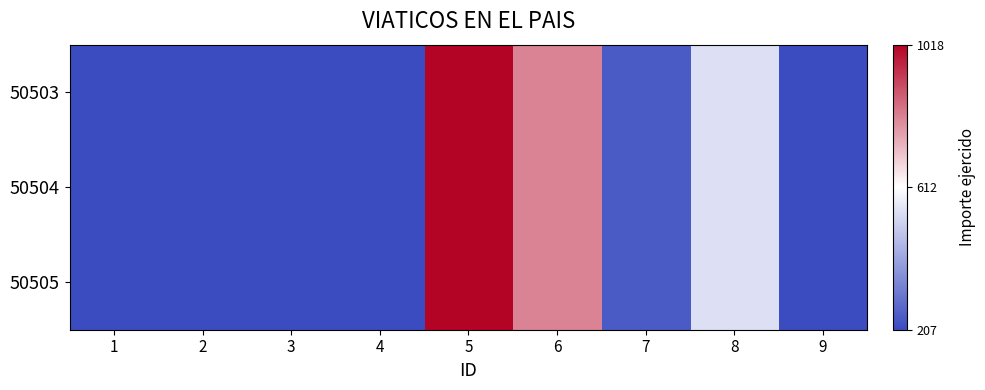

At which category does the chart reach its minimum across all series?

1